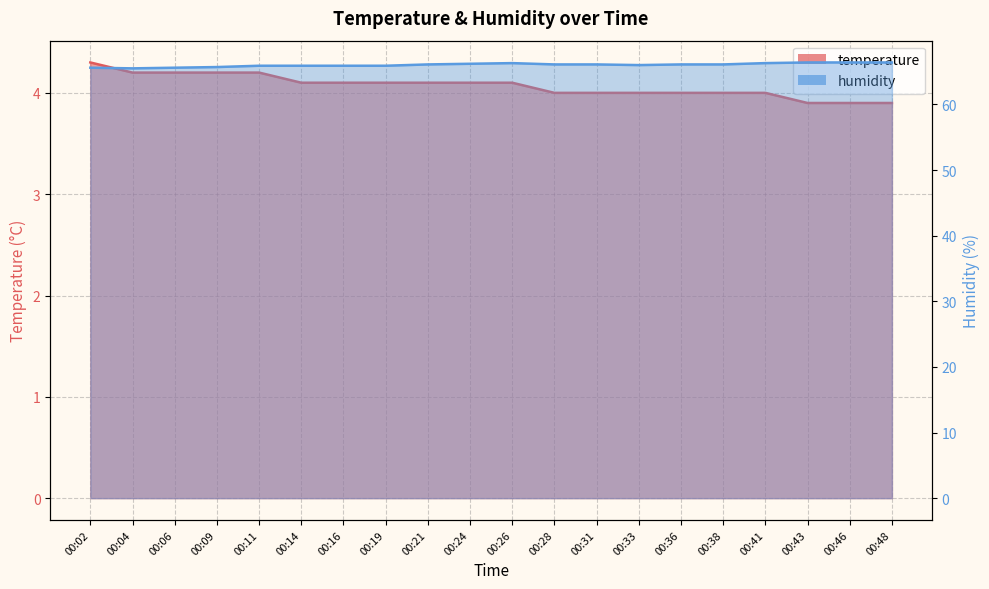

At how many categories does at least one series exceed 23?

20